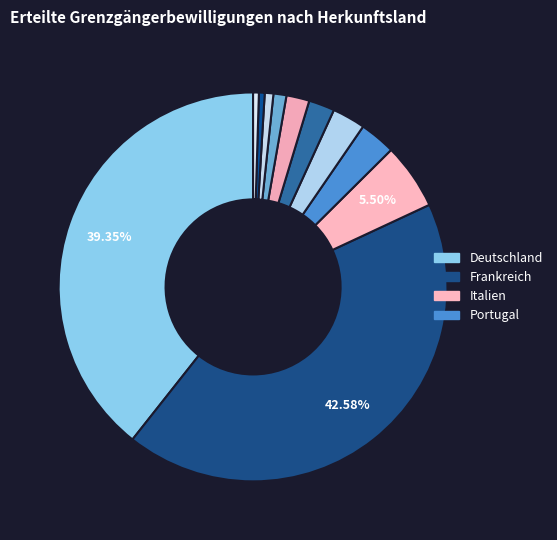

Which category has the smallest portion of the pie?

Bulgarien